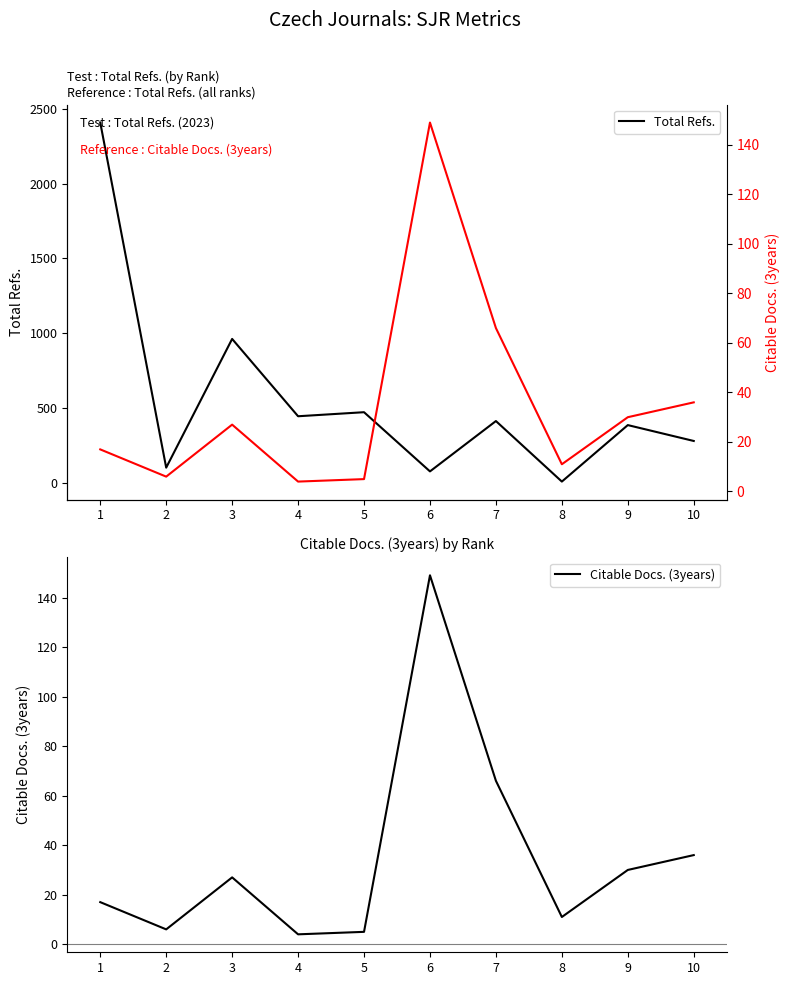

True or false: Citable Docs. (3years) and Total Refs. cross at least once.

True